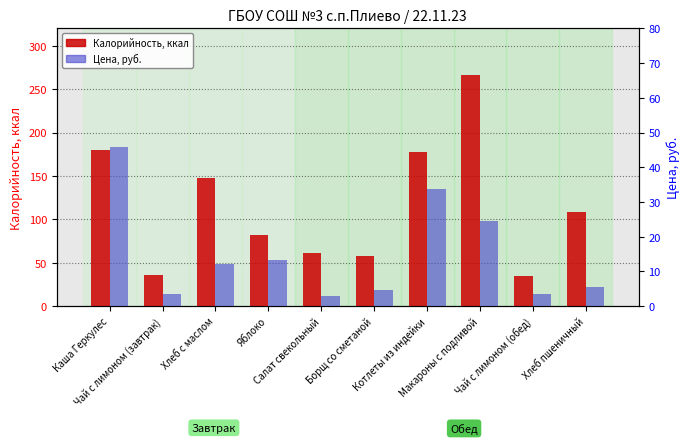

At how many categories does at least one series exceed 206?

1